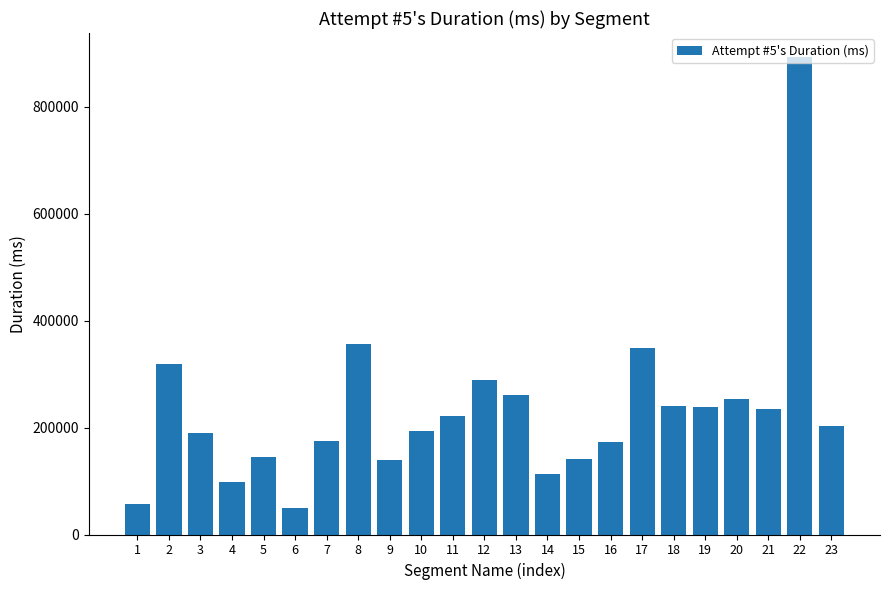

What is the difference between the second highest and second lowest values?

298579